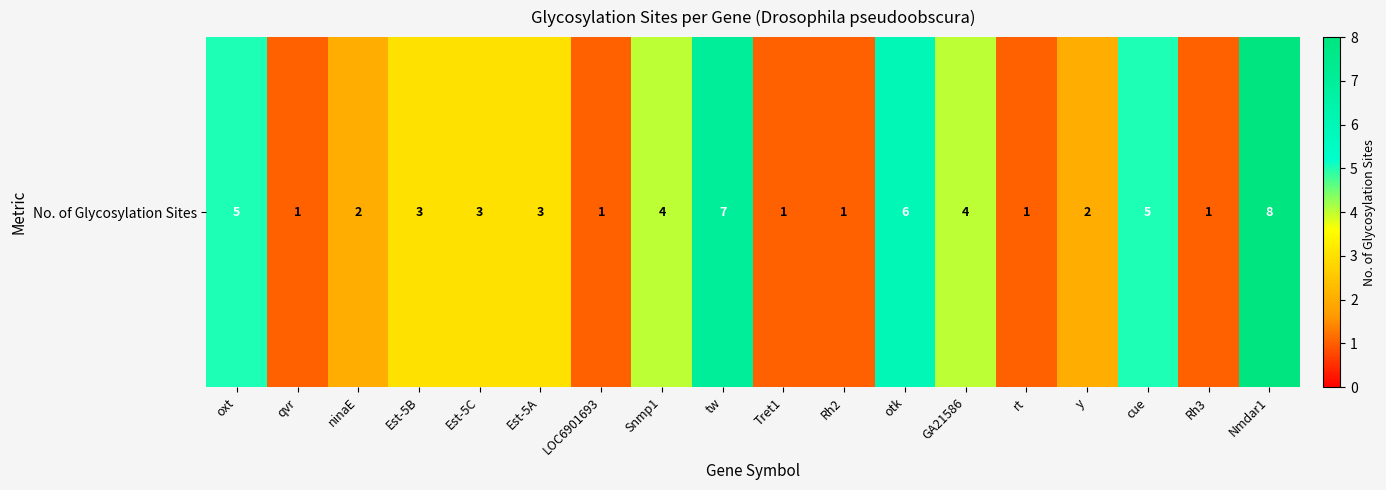

The value at LOC6901693 is 1. True or false?

True